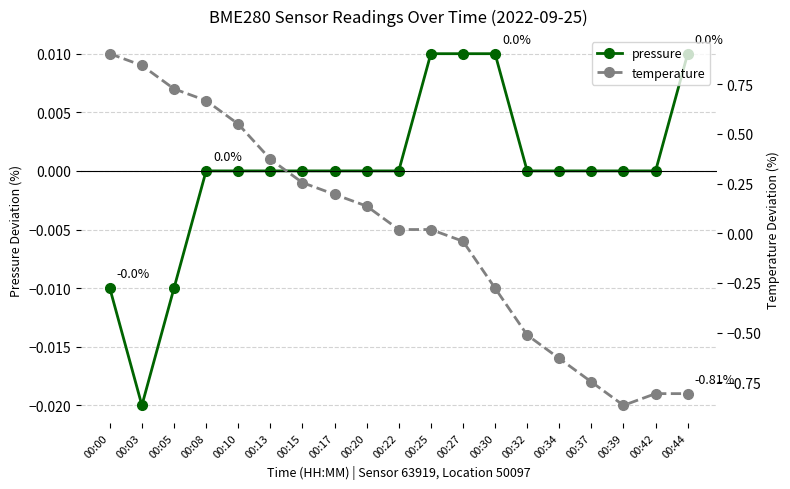

Which series has the largest total across all categories?

temperature